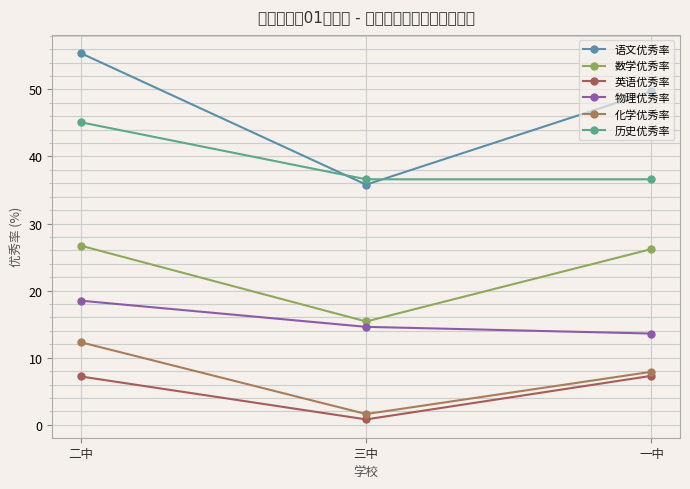

At which category is the sum across all series the highest?

二中